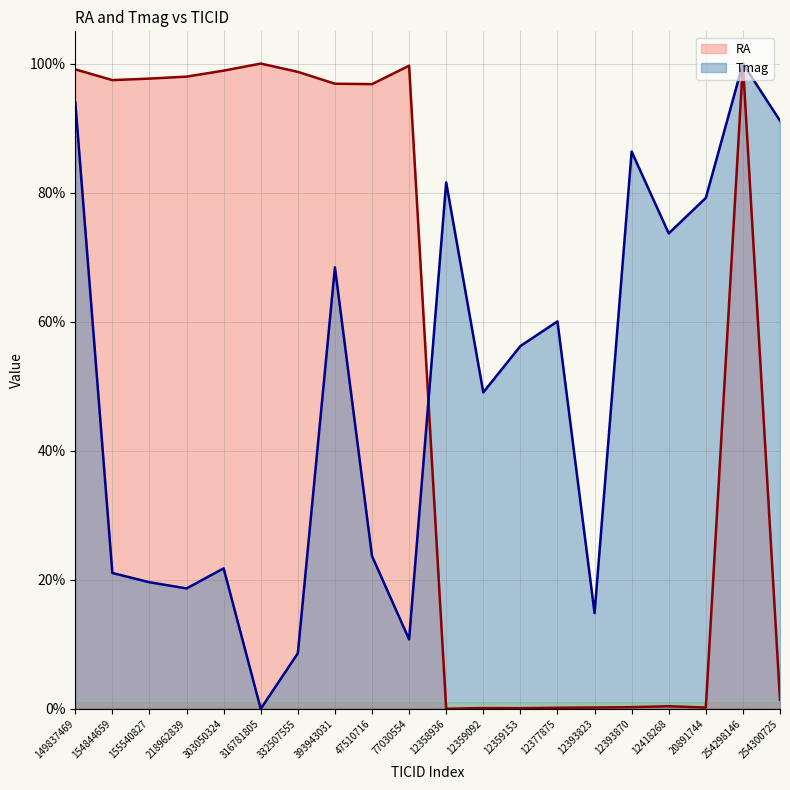

What are all the series names shown in the legend?

RA, Tmag